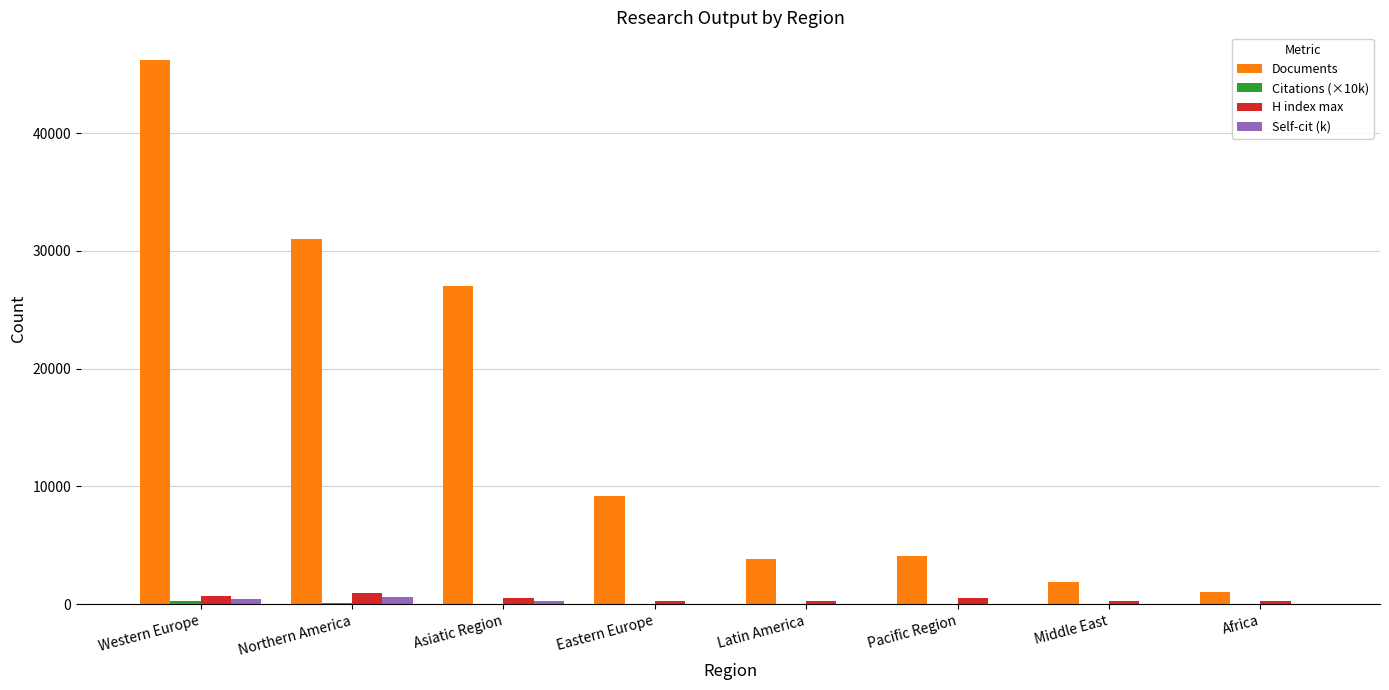

What is the sum of all Self-cit (k) values?

1525.1